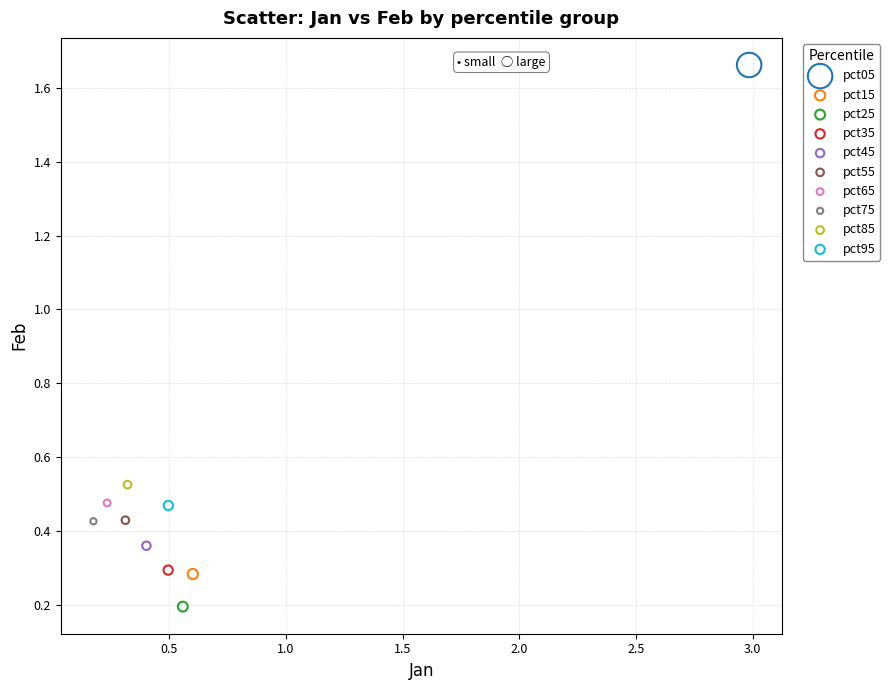

Which series contains the highest Y value?

pct05